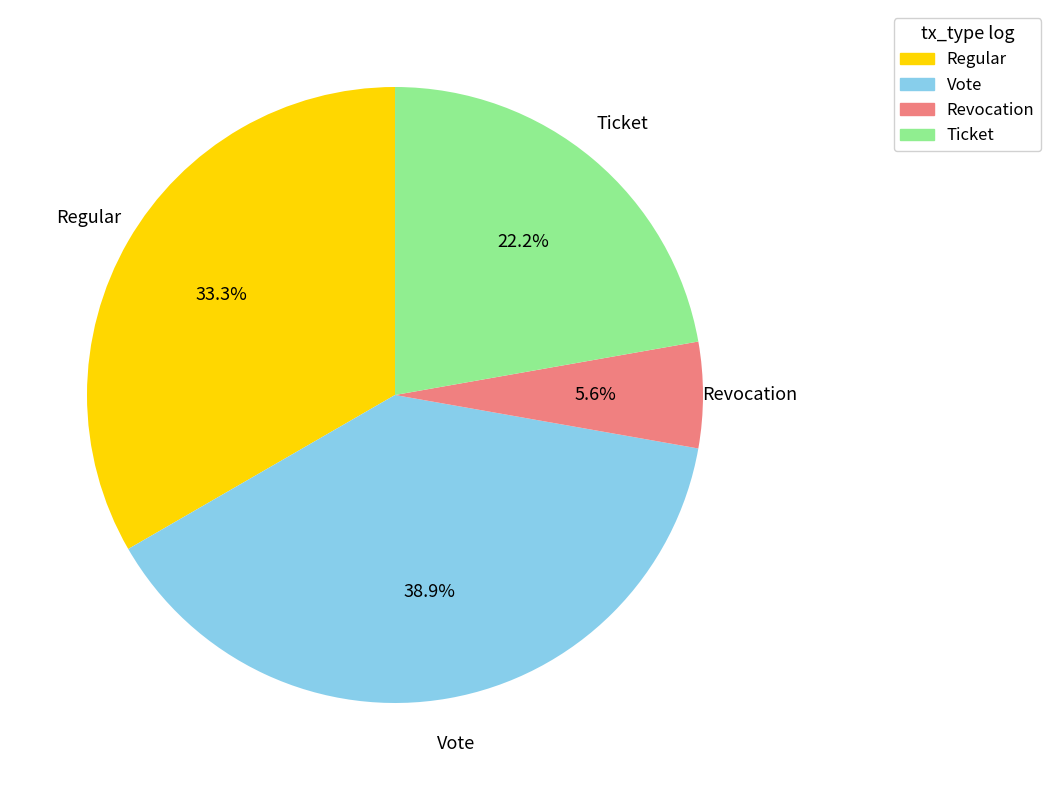

Is it true that Regular is 33% of the pie?

True